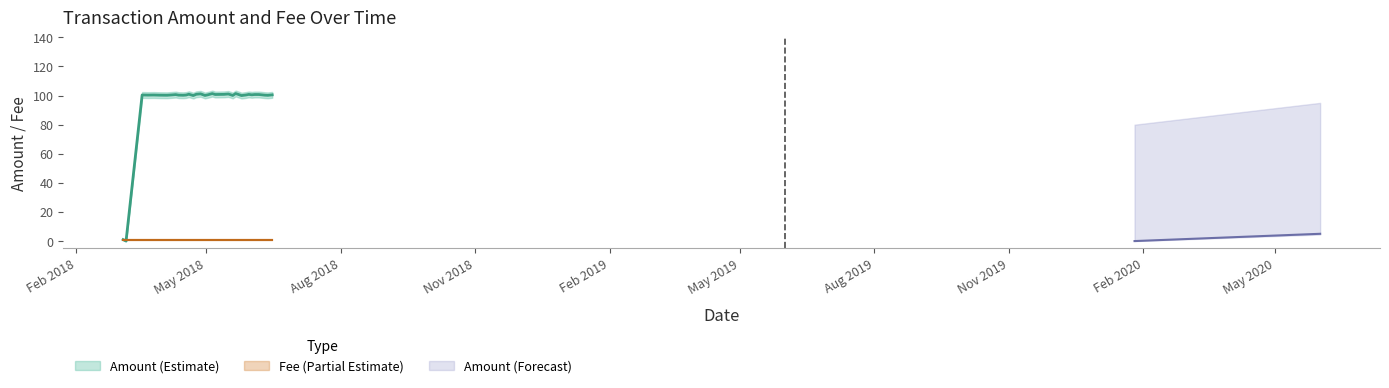

At 2018-04-15, list the series in order from smallest to largest.

Fee, Amount